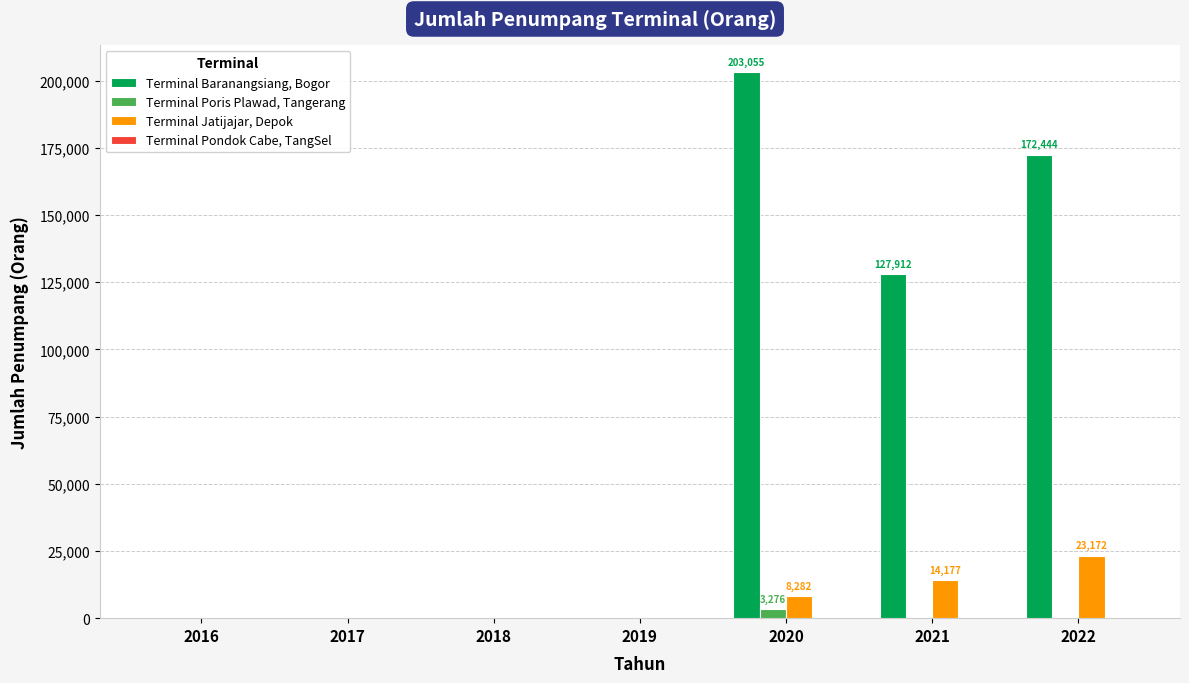

Which category has the highest value in the Terminal Baranangsiang, Bogor series?

2020